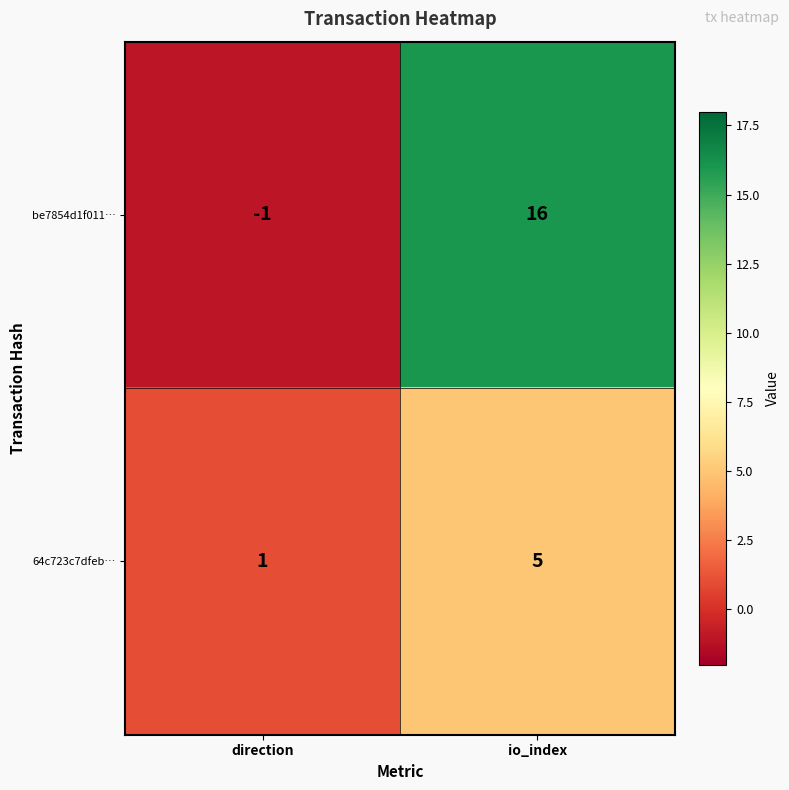

What is the spread (max minus min) of values at direction?

2